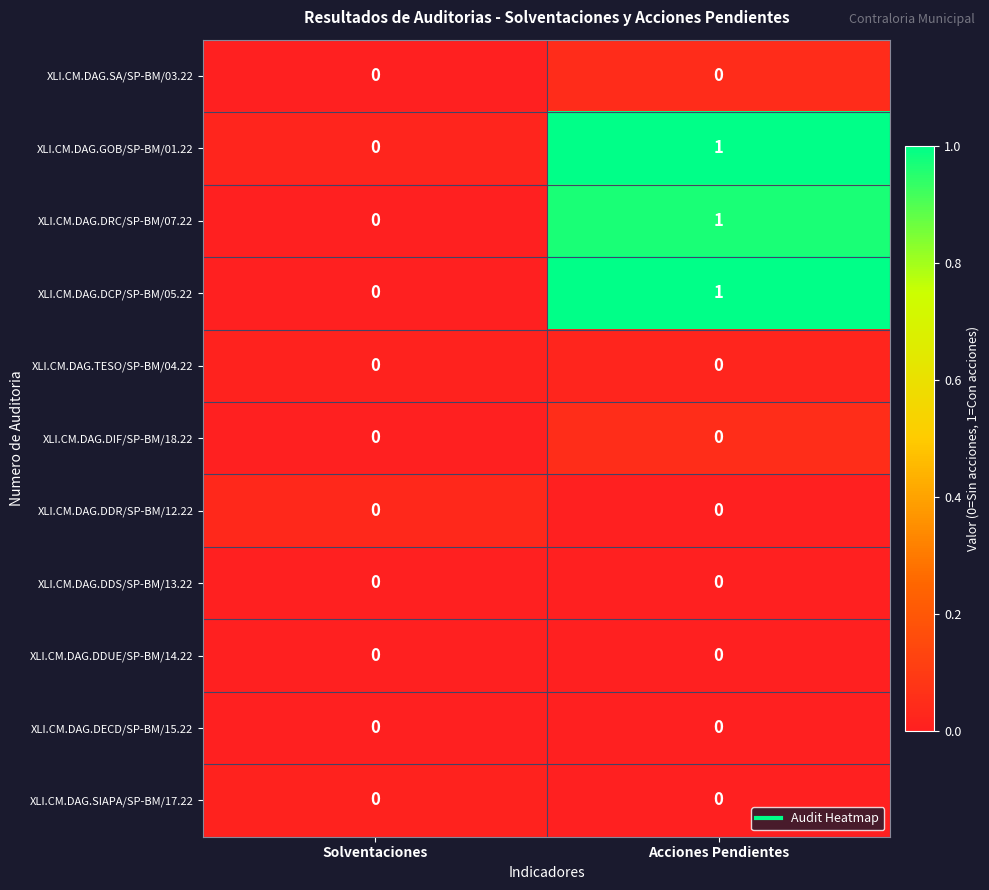

Is the value of XLI.CM.DAG.DIF/SP-BM/18.22 at Acciones Pendientes greater than the value of XLI.CM.DAG.DRC/SP-BM/07.22 at Acciones Pendientes?

No